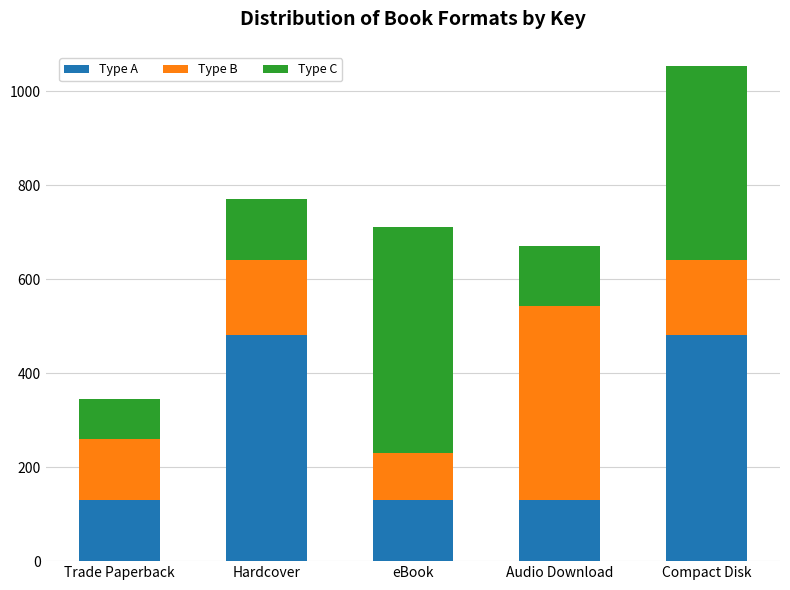

Count the number of categories in the chart.

5